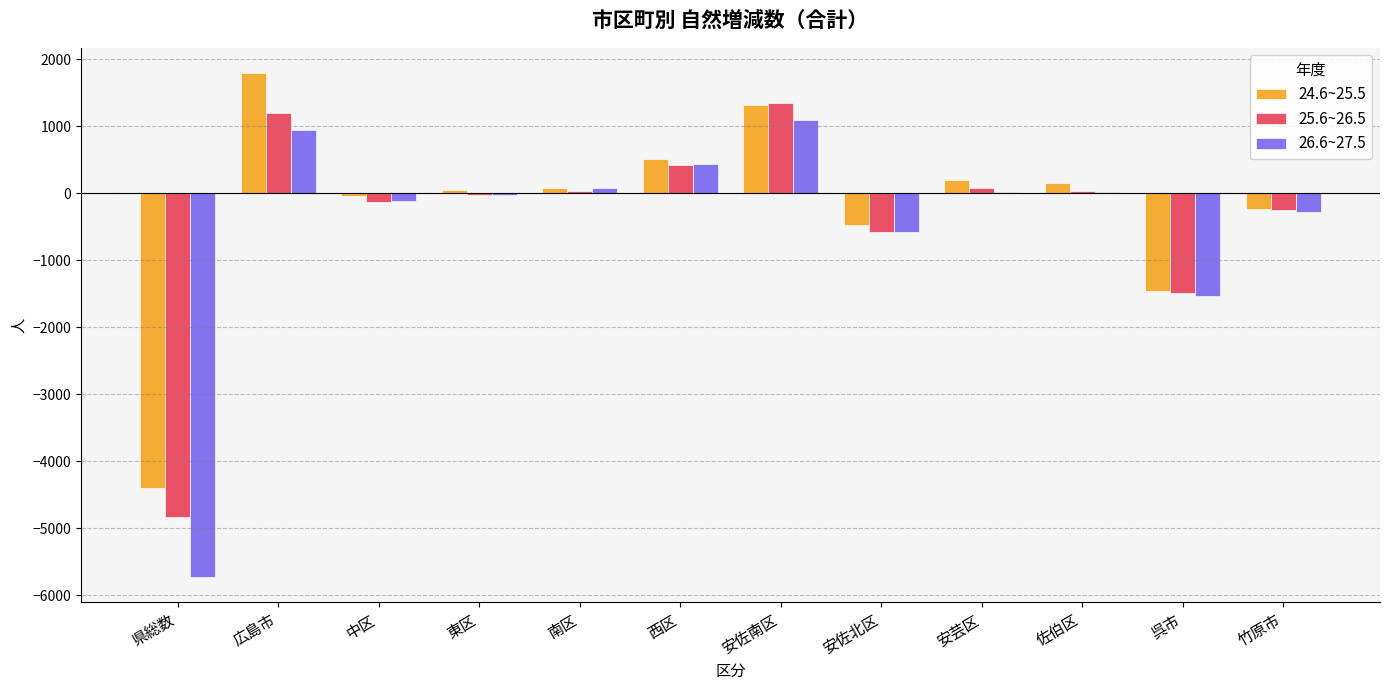

What is the total value across all series at 竹原市?

-768